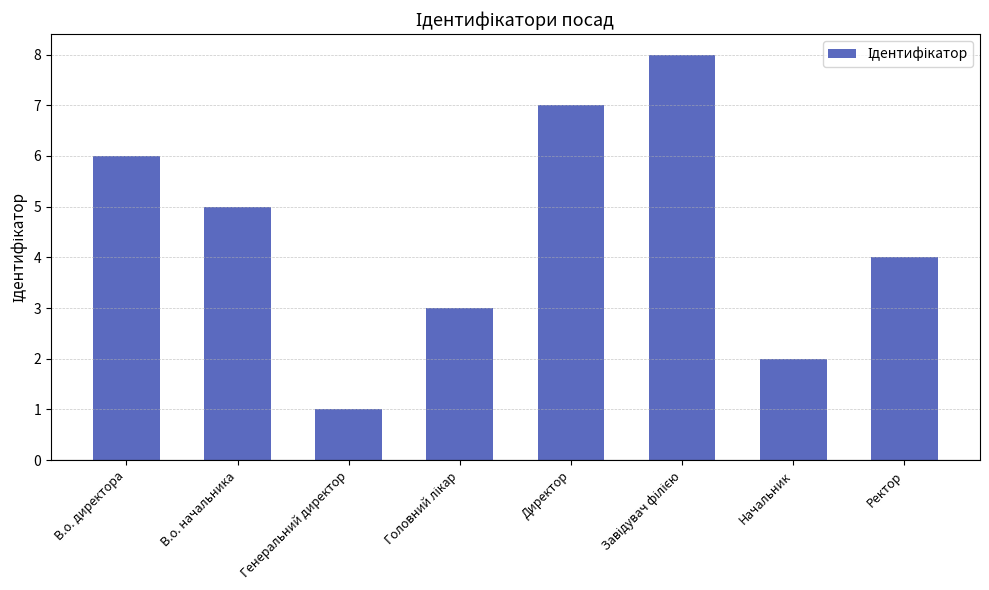

Are the bars grouped side by side (vs. stacked)?

No